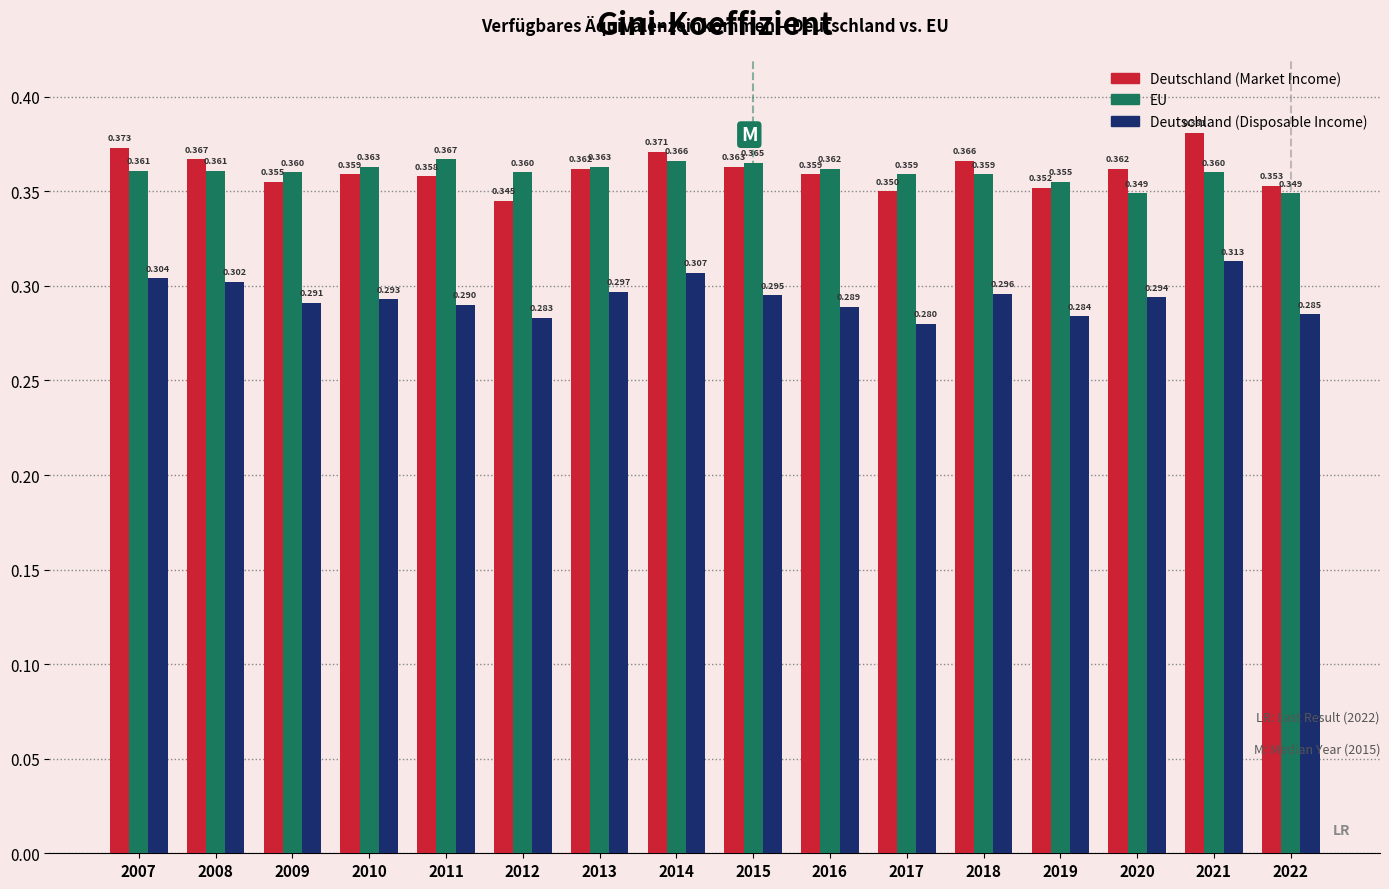

Rank the series at 2020 from highest to lowest value.

Deutschland (Market Income), EU, Deutschland (Disposable Income)